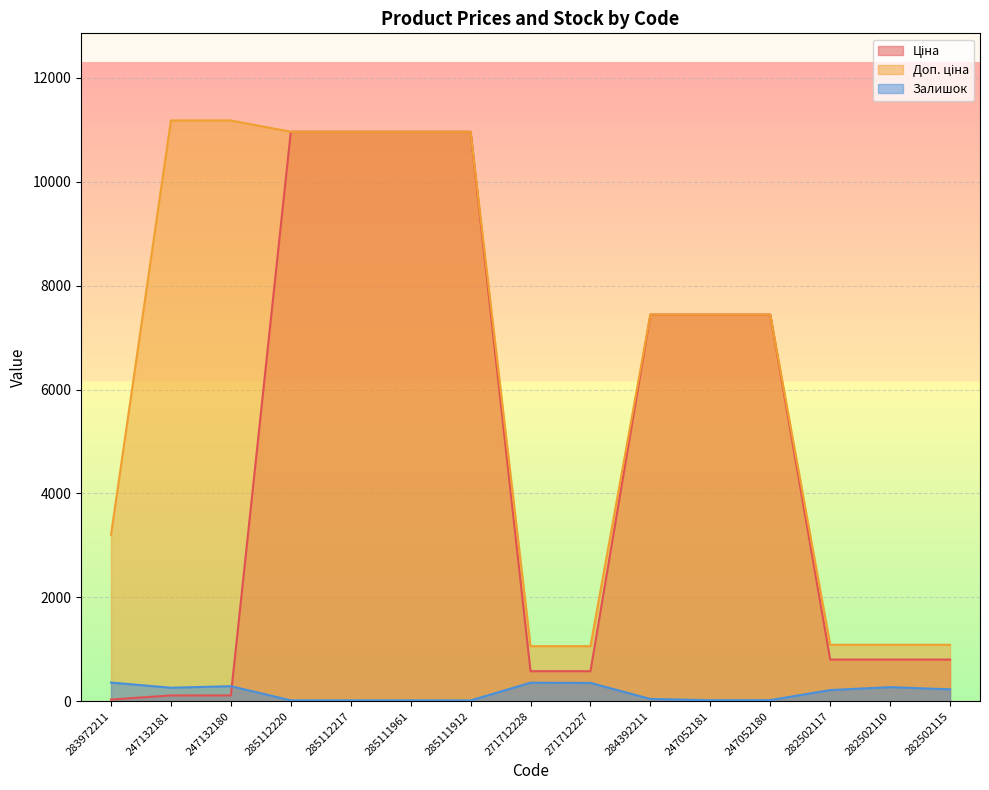

What is the difference between the Ціна values at 282502115 and 247132181?

690.3